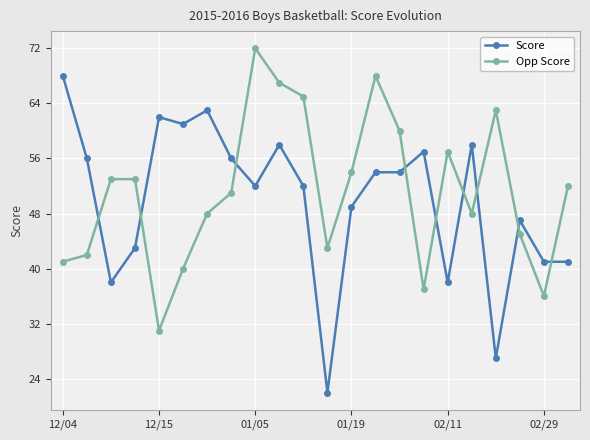

What is the sum of all Score values?

1097